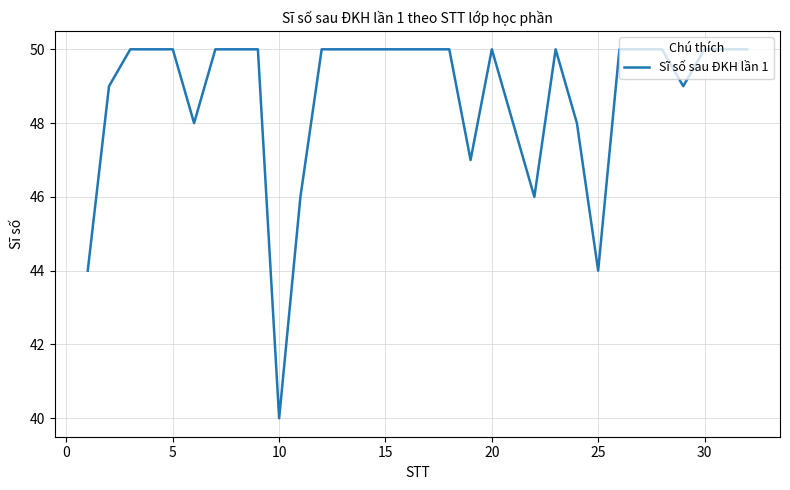

What is the difference between the maximum and minimum values?

10